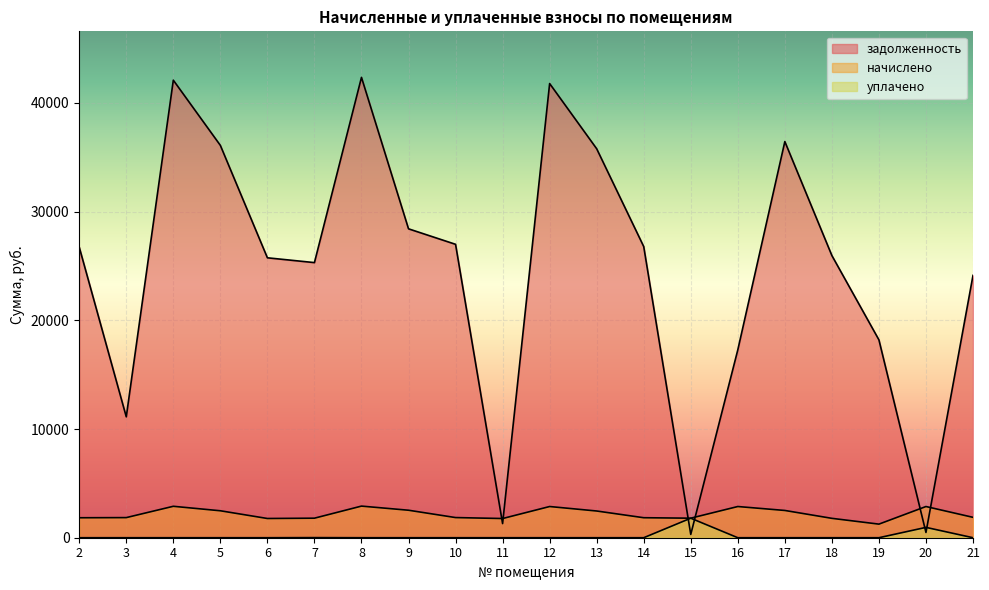

Rank the series at 20 from lowest to highest value.

задолженность, уплачено, начислено